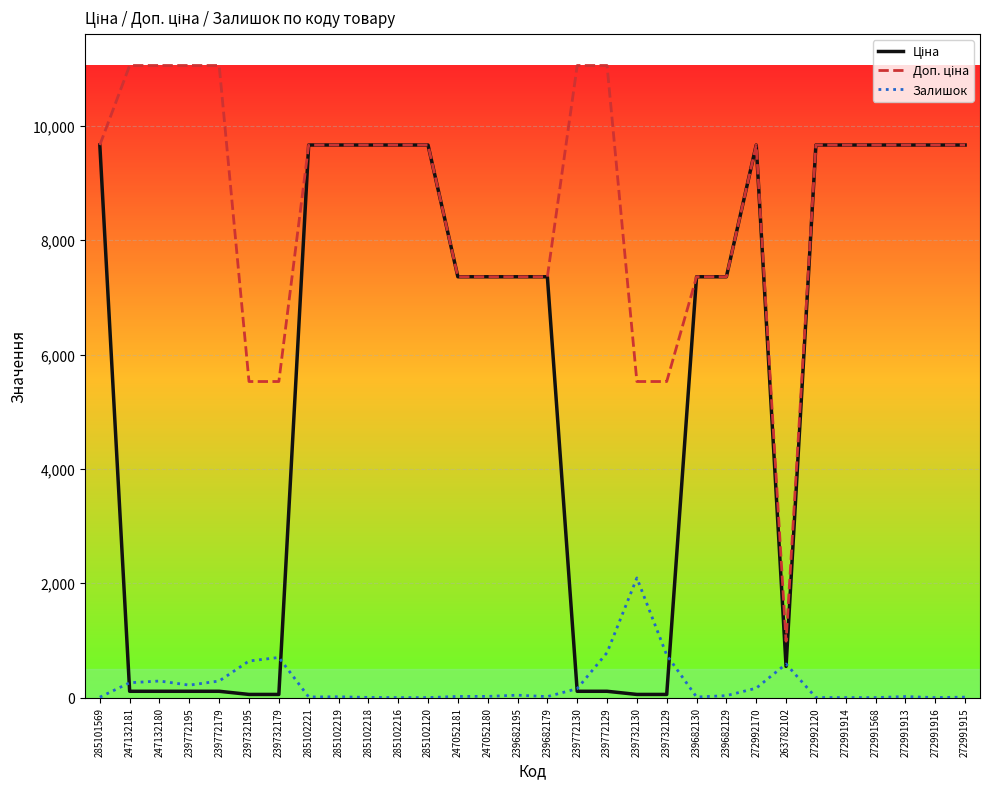

Is it true that Залишок equals 702.0 at 239732179?

True